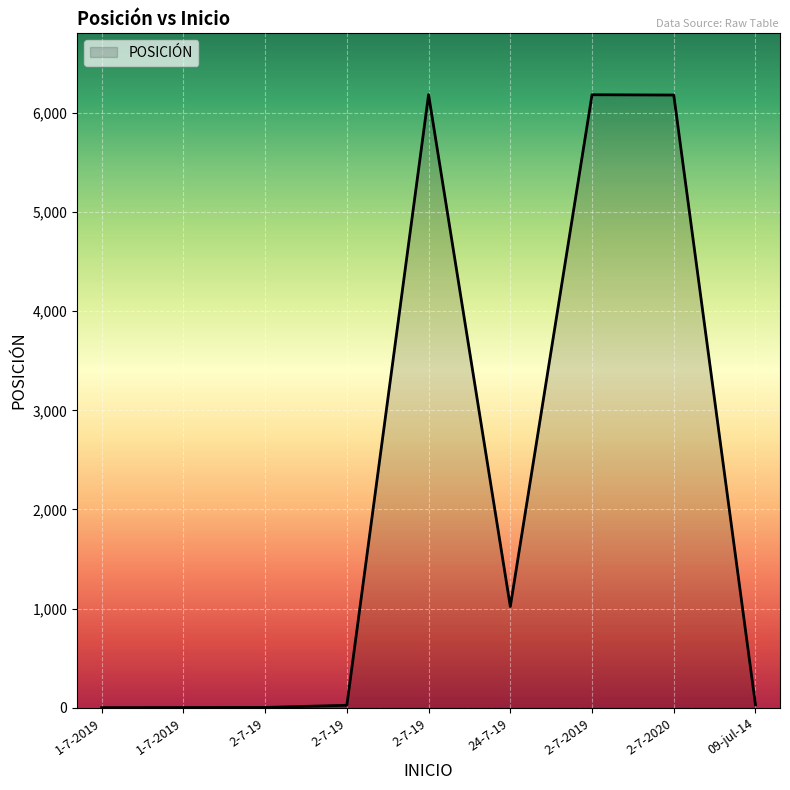

Count the number of categories in the chart.

9